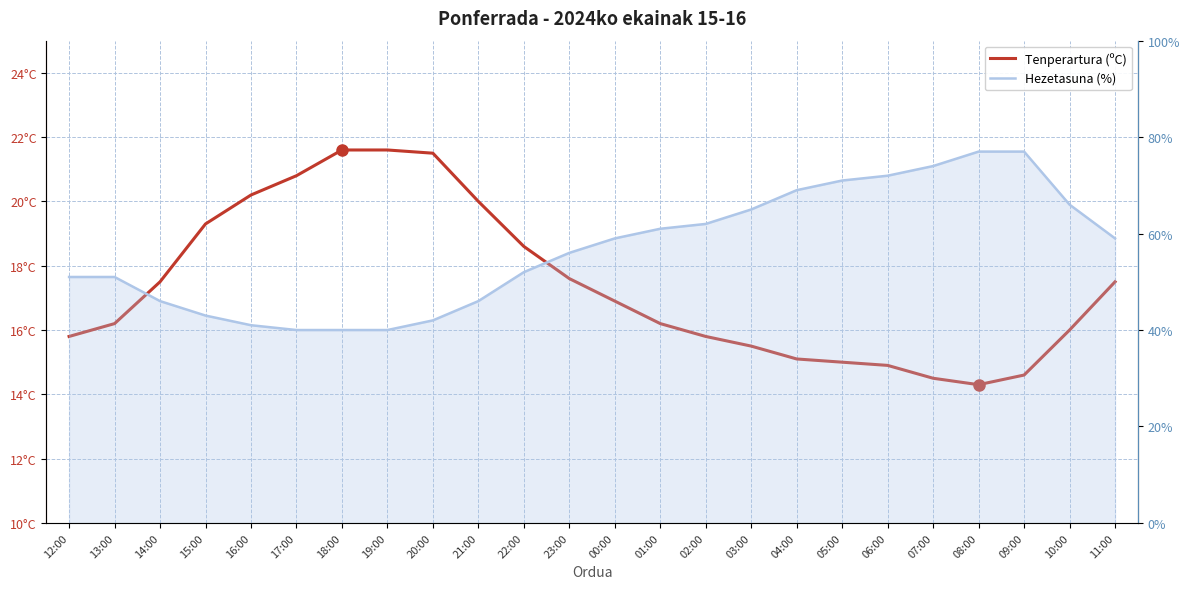

Count the number of data series in this chart.

2